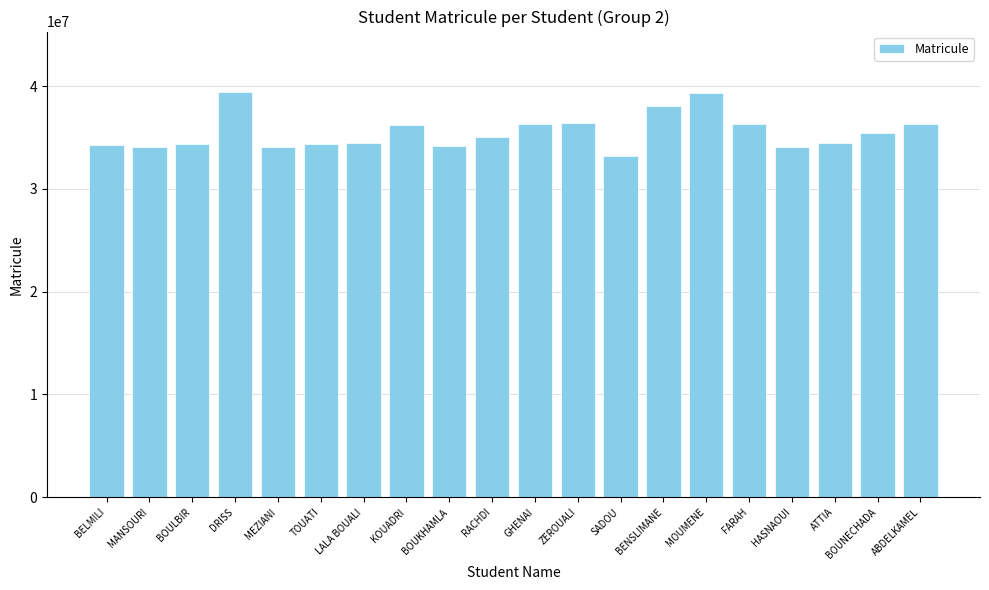

What is the difference between the maximum and minimum values?

6200804